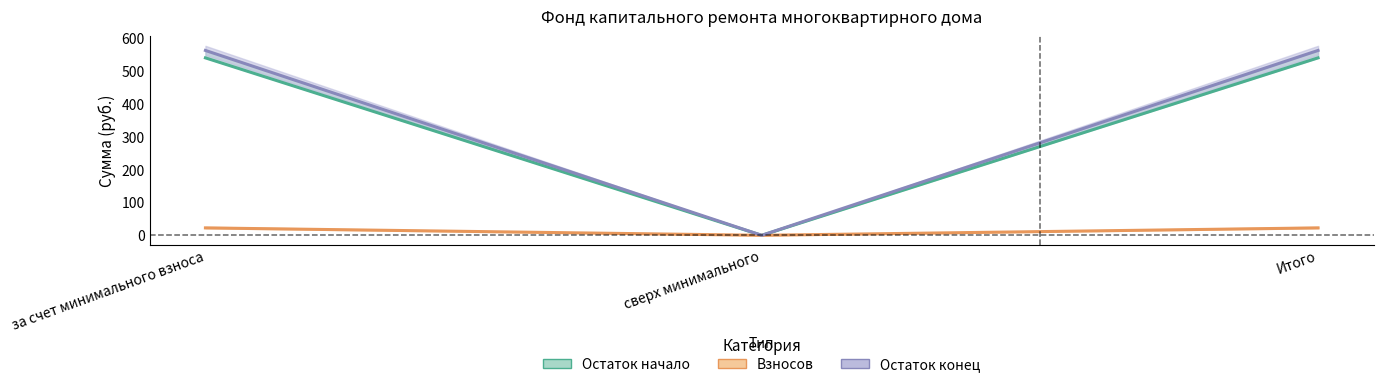

Where is Остаток конец nearest to the value 281?

сверх минимального